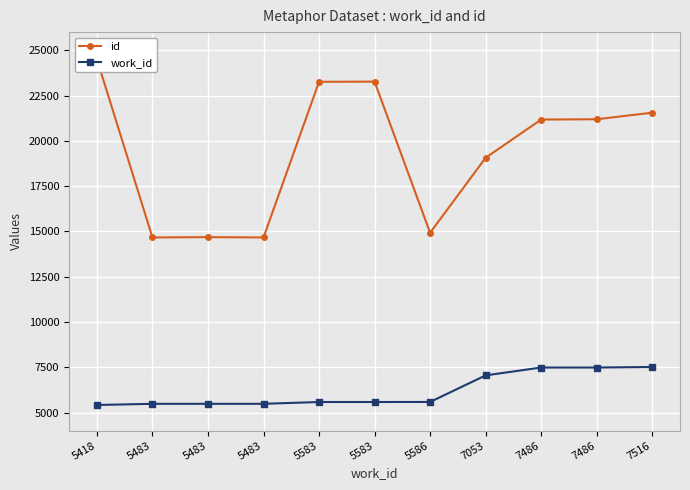

True or false: work_id and id cross at least once.

False